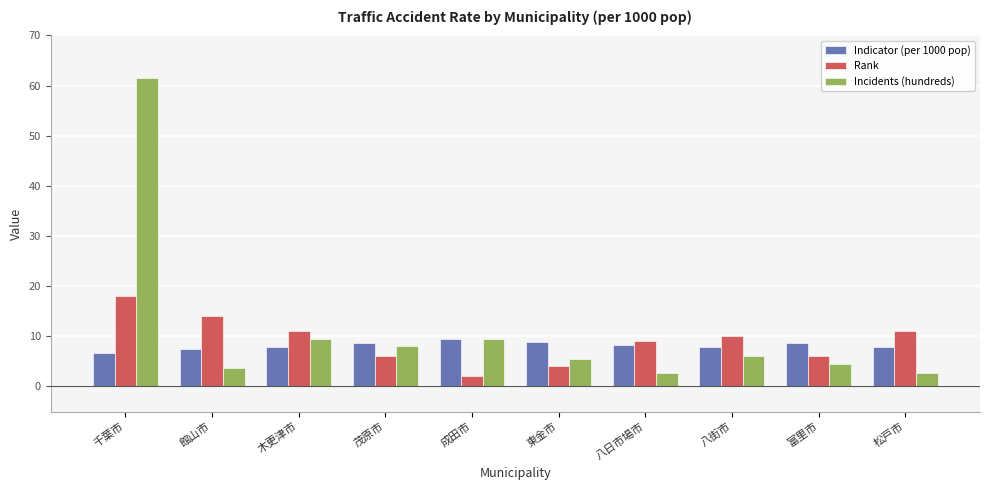

Read the Rank value at 松戸市.

11.0